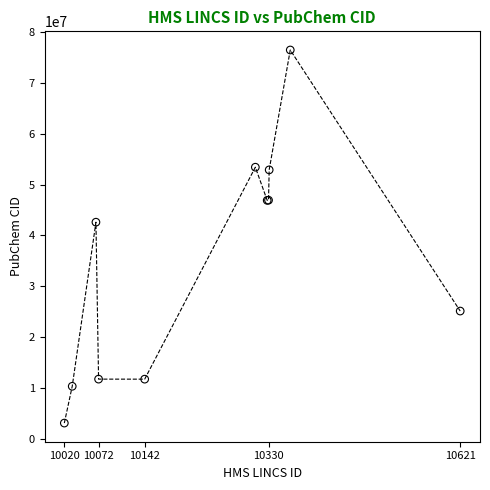

What Y value in the scatter plot is closest to 39789442?

42611257